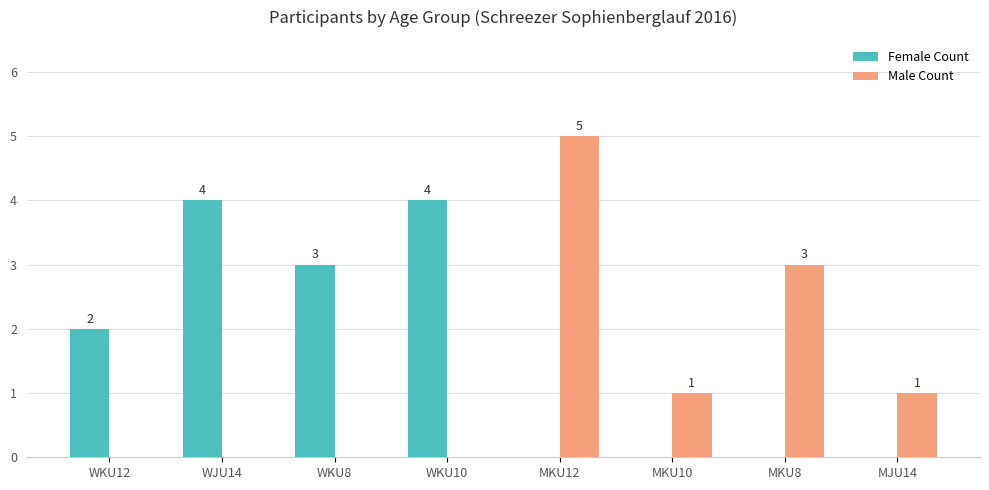

What value does the Male Count series have at MKU8?

3